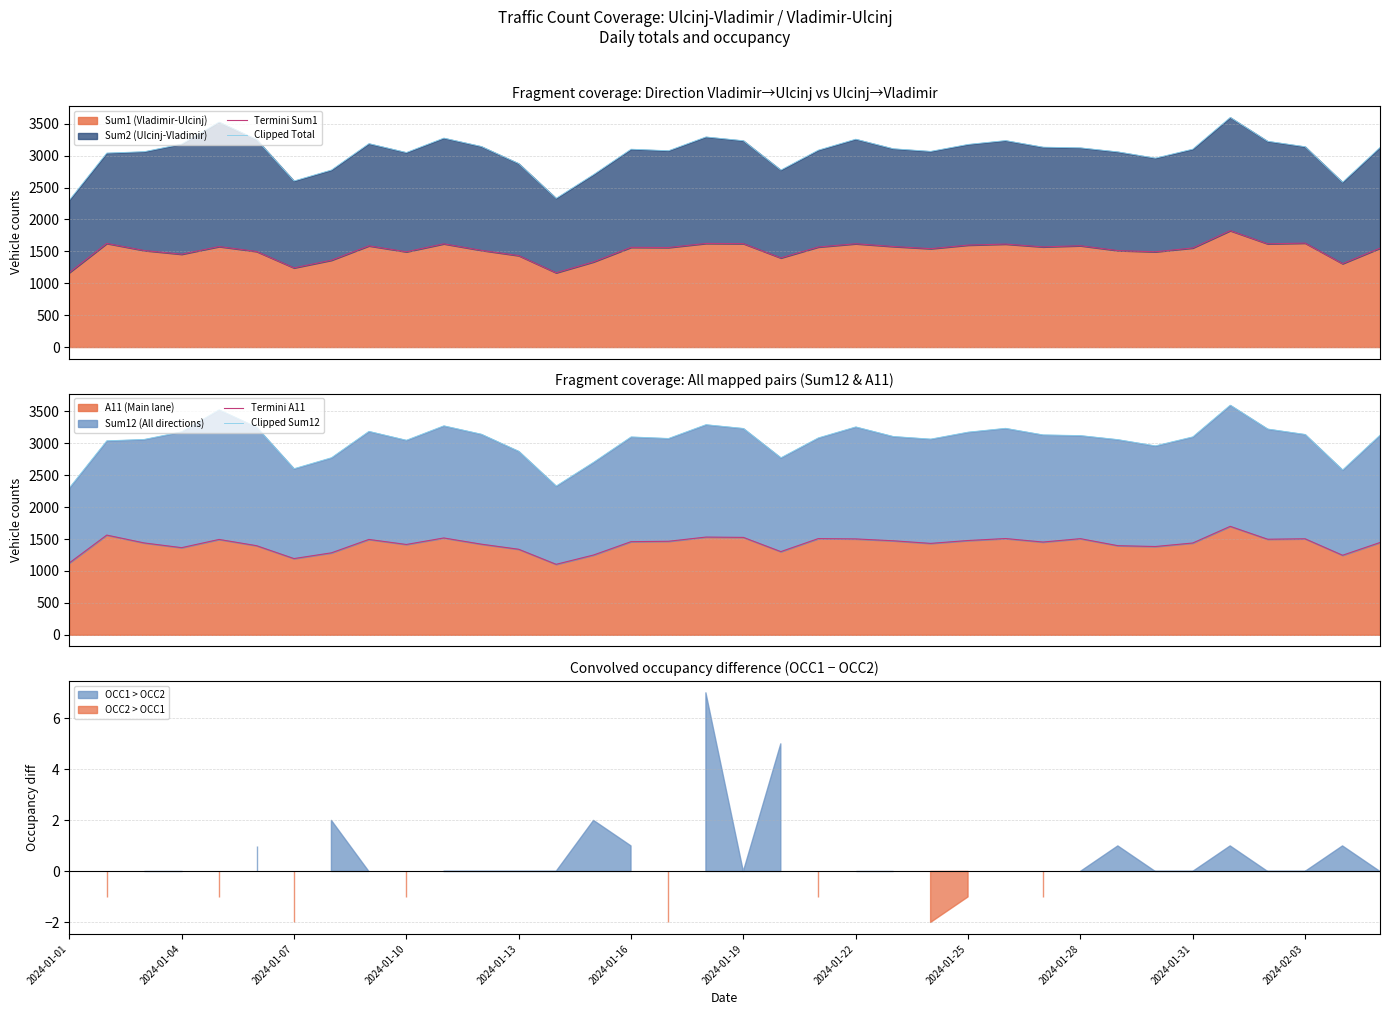

What is the spread (max minus min) of values at 22?

1635